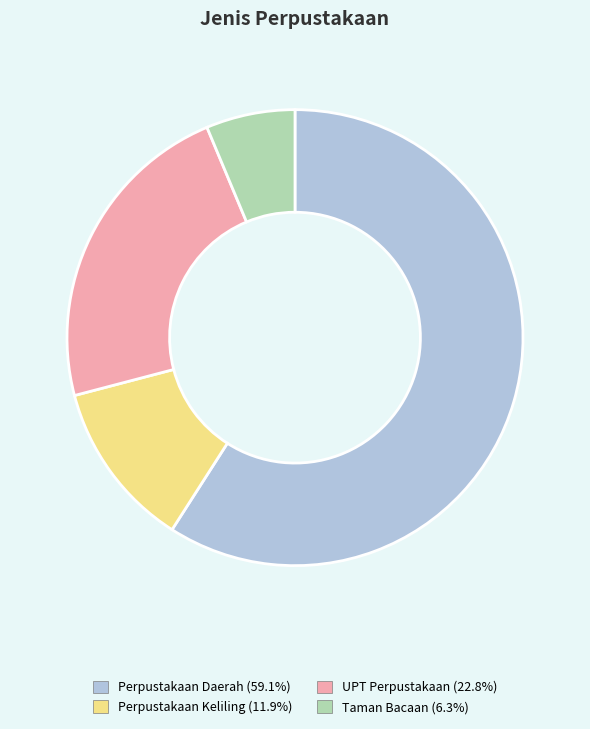

Does Taman Bacaan represent more than half of the total?

No